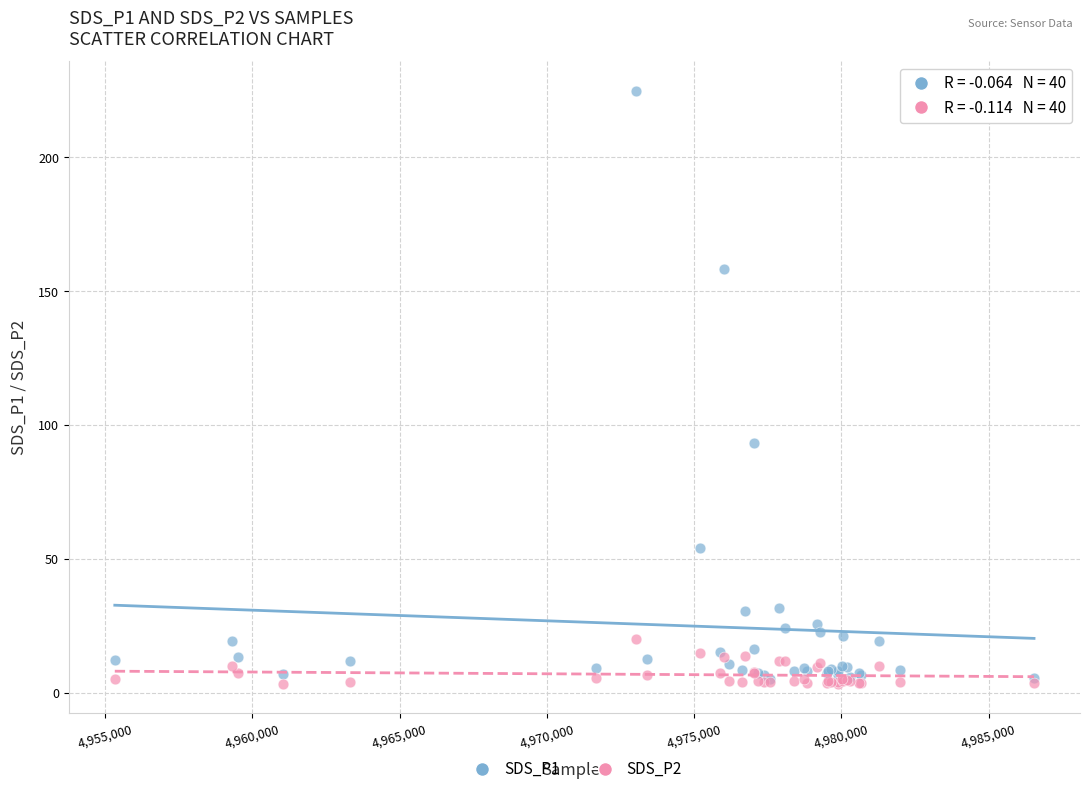

Across all series, what Y value is closest to 114?

93.4